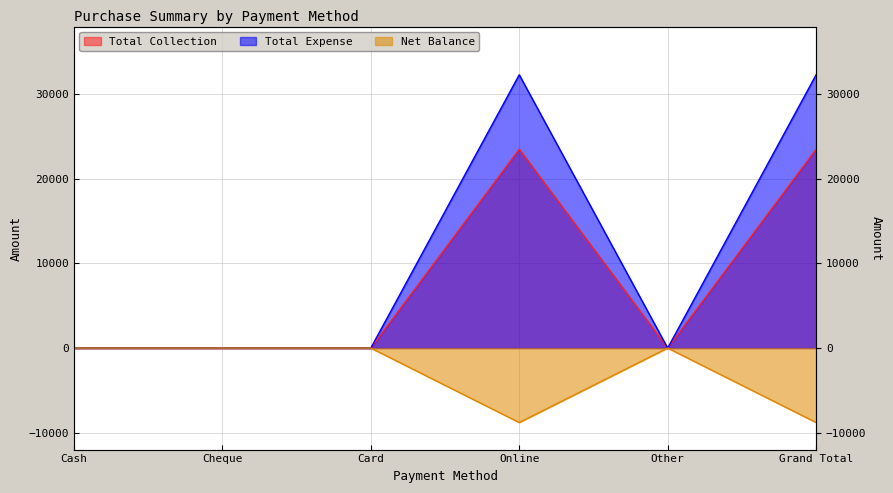

Which has a higher value, Card or Grand Total?

Grand Total